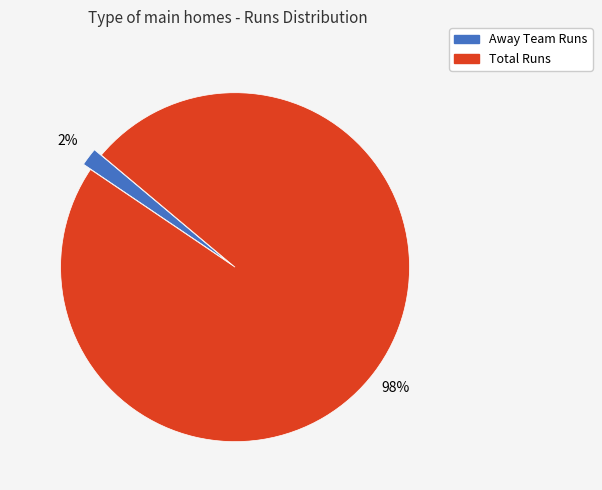

Combined, do Total Runs and Away Team Runs account for over 50%?

Yes